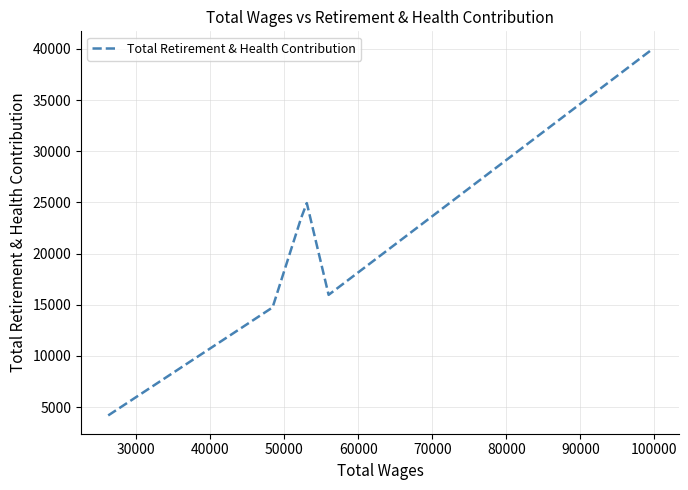

What is the difference between the second highest and minimum values?

20746